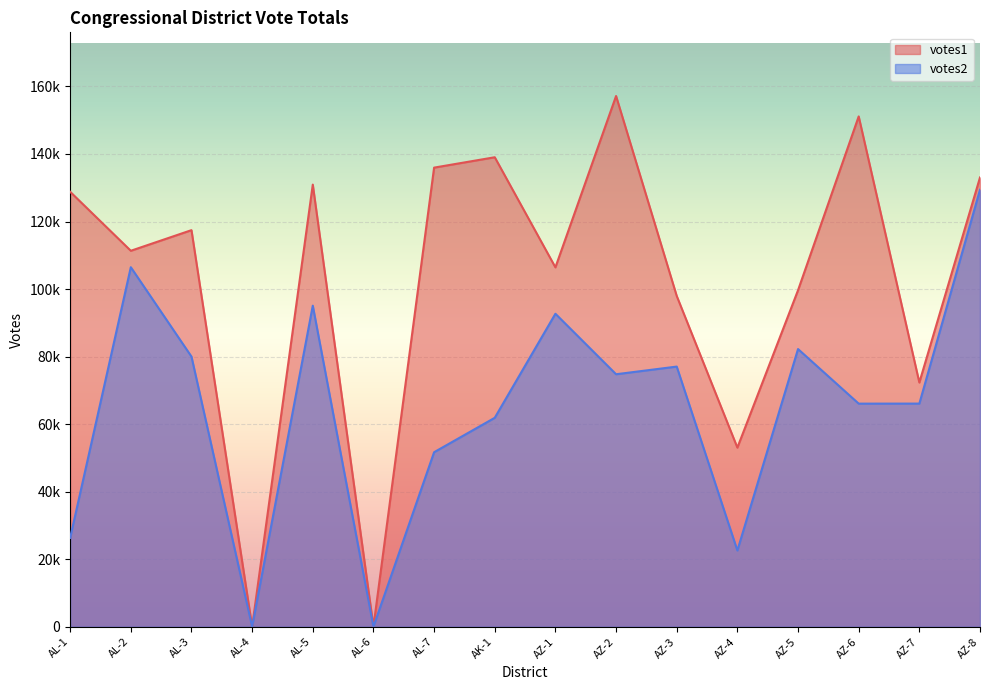

True or false: votes1 and votes2 cross at least once.

False